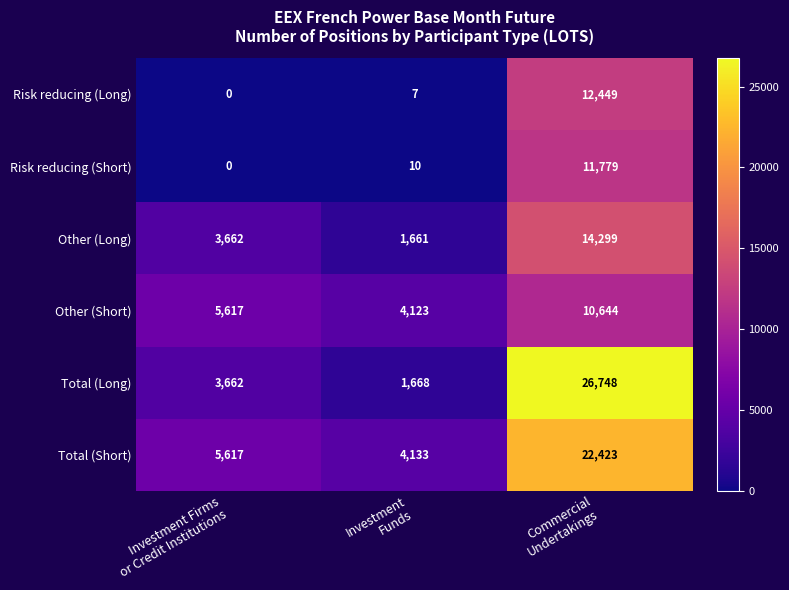

What is the maximum value shown in the chart?

26748